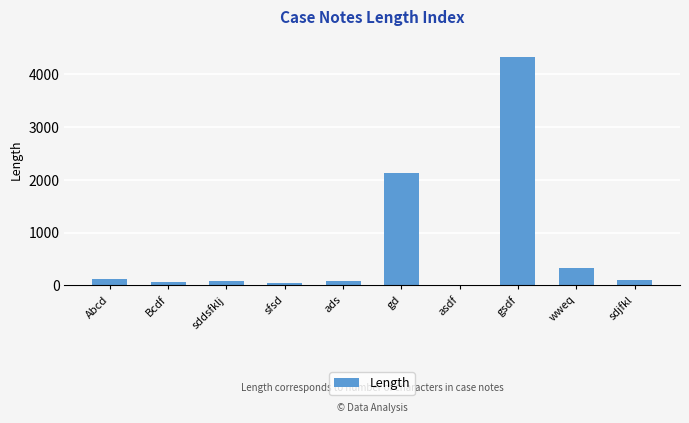

What is the average value?

731